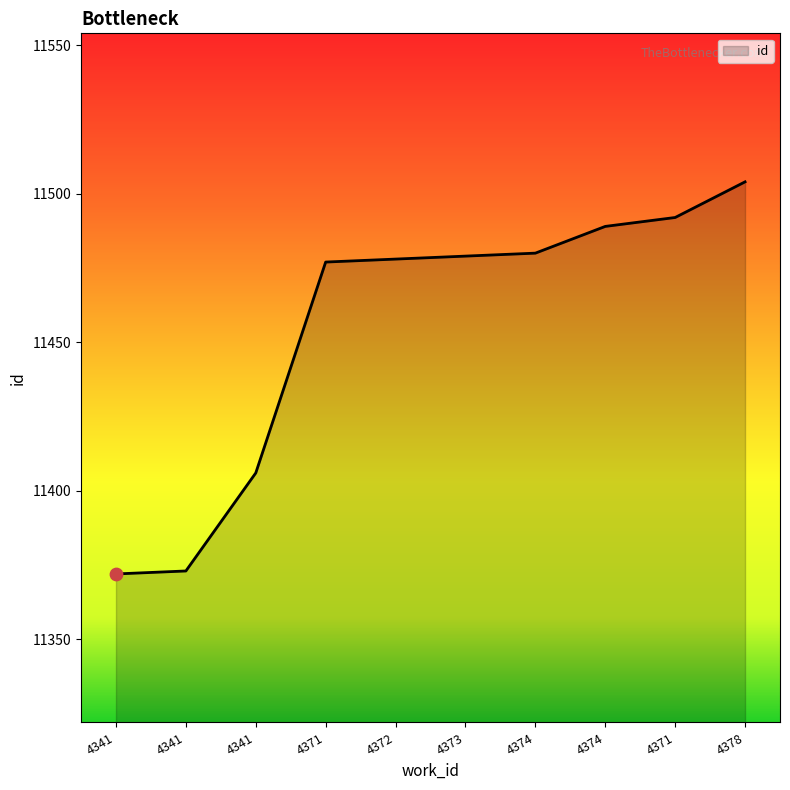

Which has a higher value, 4374 or 4341?

4374